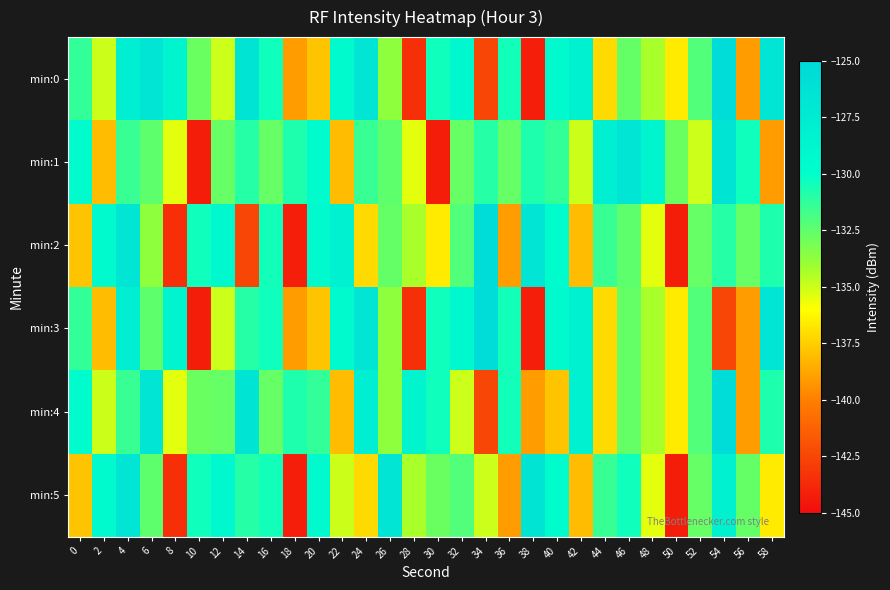

Which series has the largest range (max minus min)?

min:2